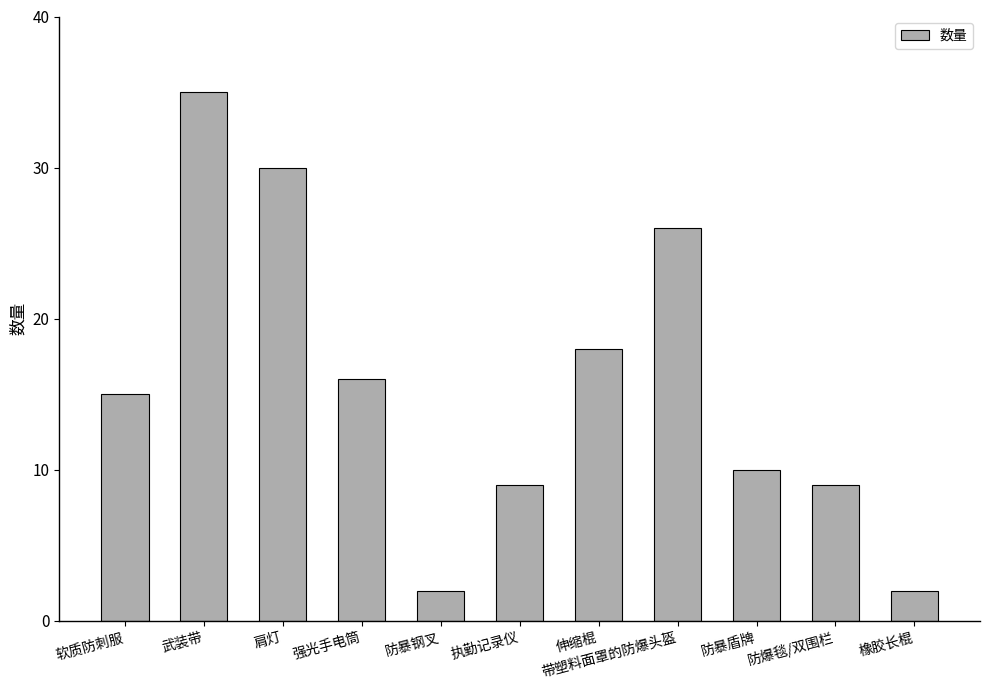

What is the average value?

16